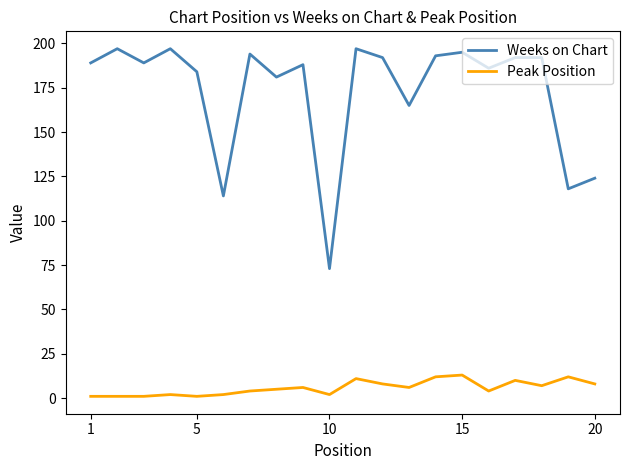

How many lines are shown in the chart?

2